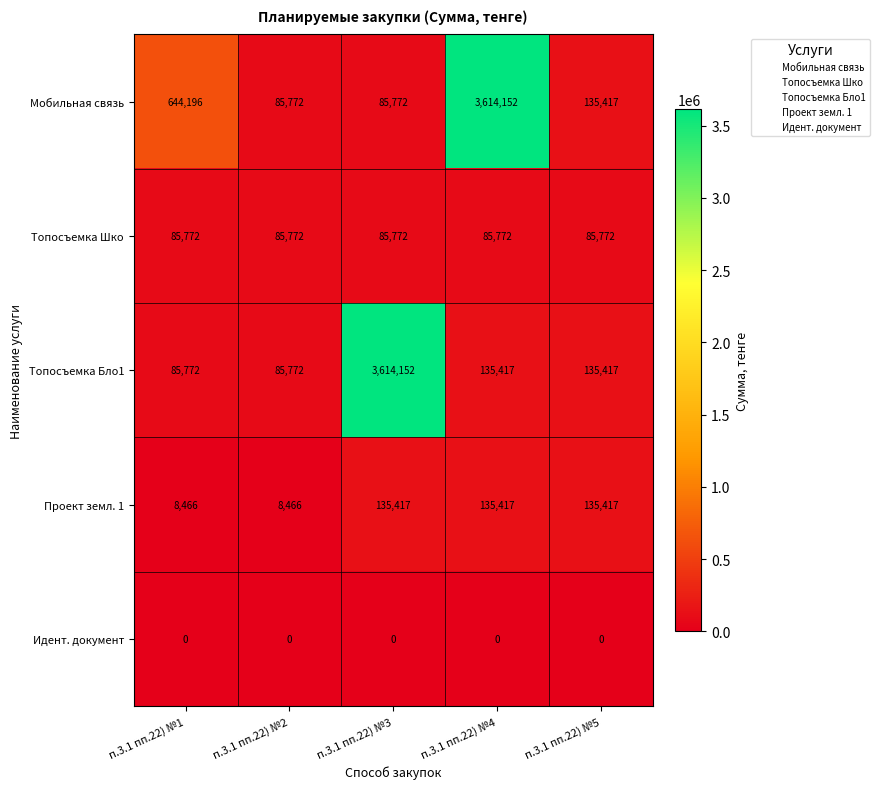

The Мобильная связь series shows 85772 at п.3.1 пп.22) №3. True or false?

True